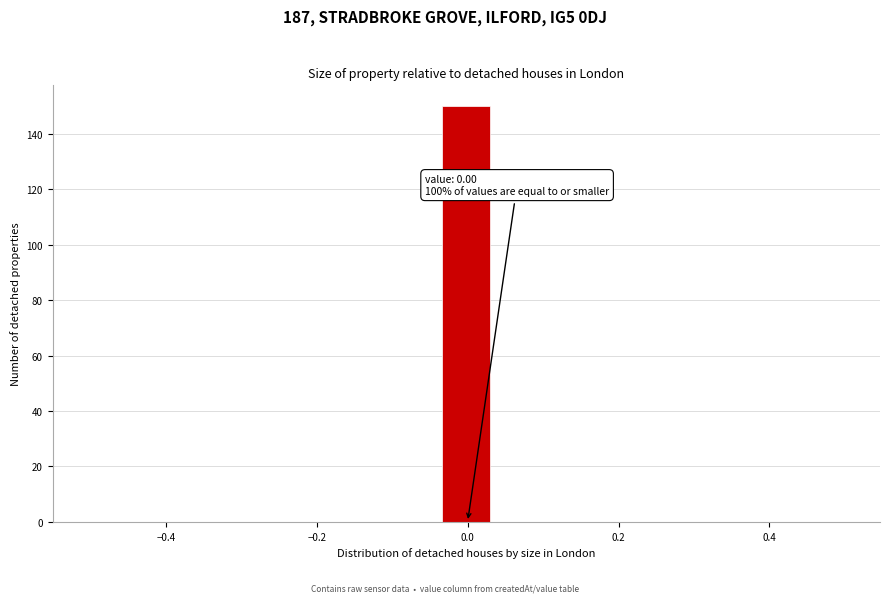

Read against the x-axis, roughly where is the centre of the tallest bar?

0.00